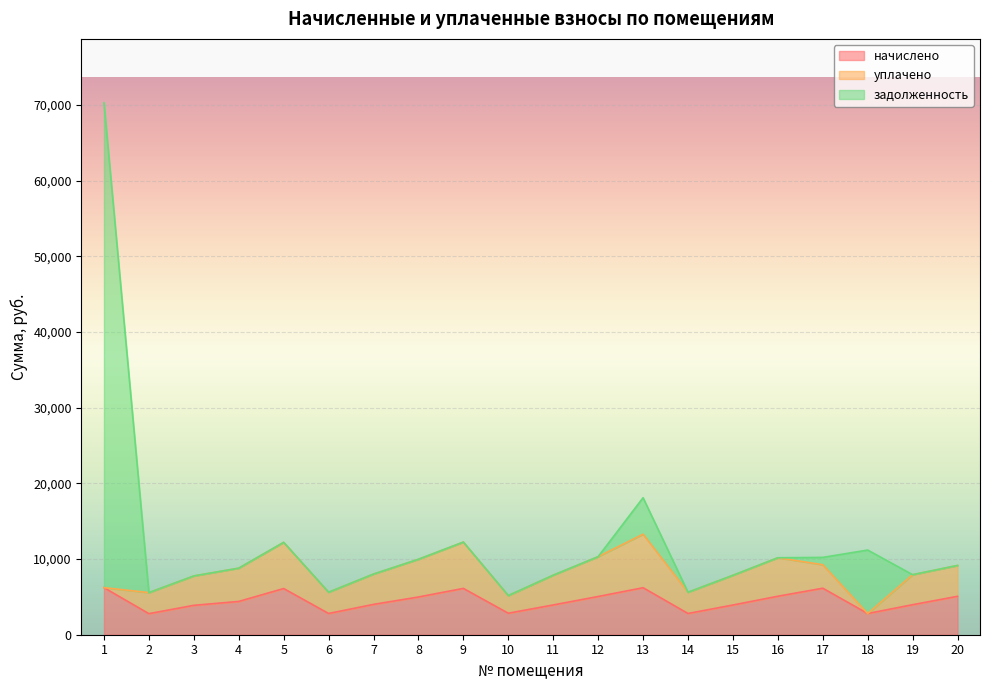

How many values in the начислено series exceed 4396?

10